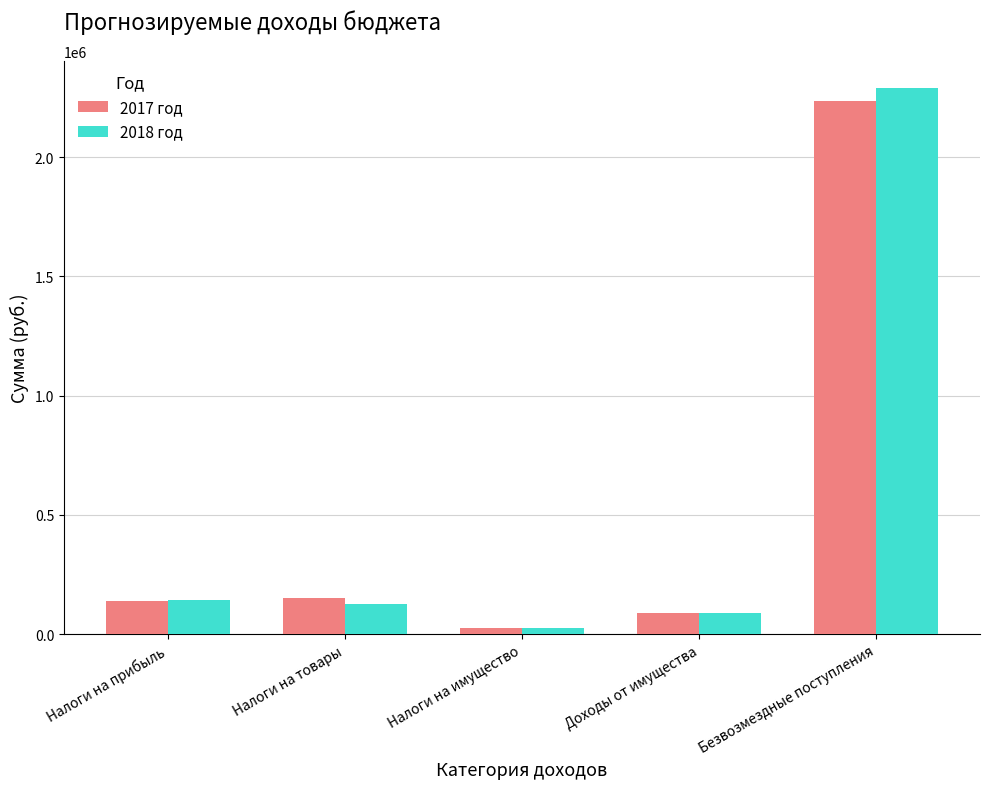

At which category is the sum across all series the highest?

Безвозмездные поступления